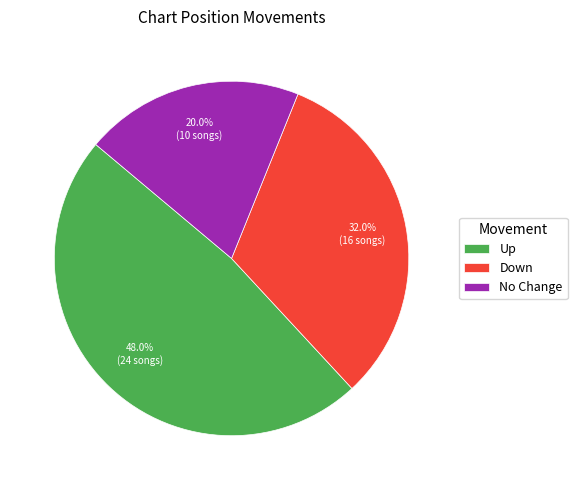

What is the ratio of the value at No Change to the value at Down?

0.6